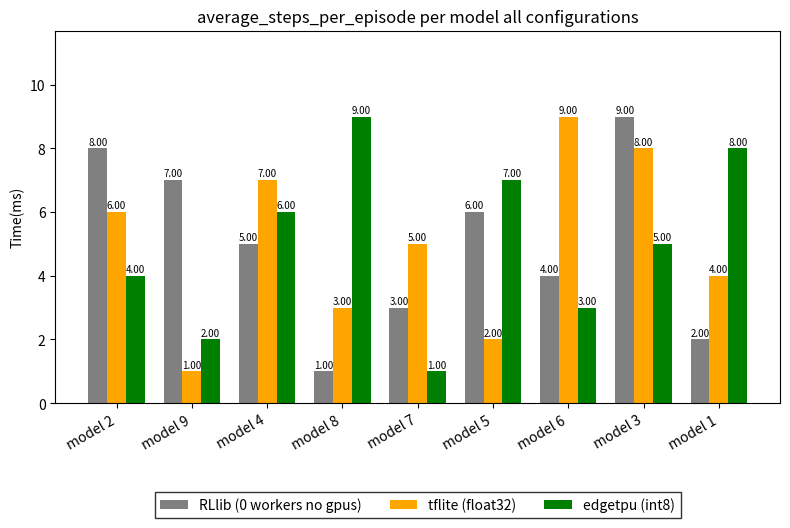

What value does the RLlib (0 workers no gpus) series have at model 2?

8